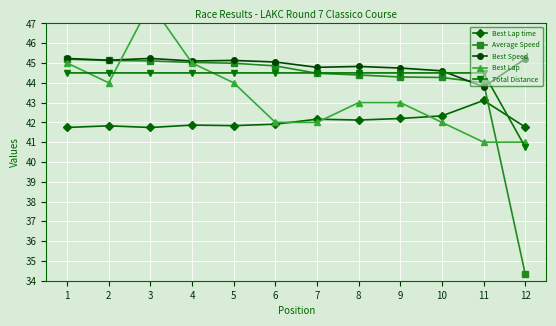

After their last crossing, which series has the higher values: Average Speed or Best Lap time?

Best Lap time